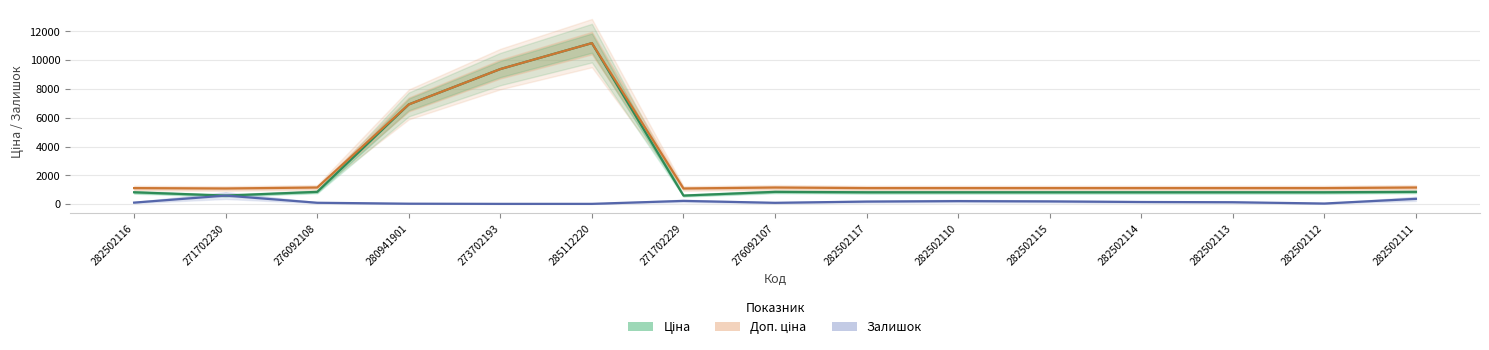

Count the number of data series in this chart.

3